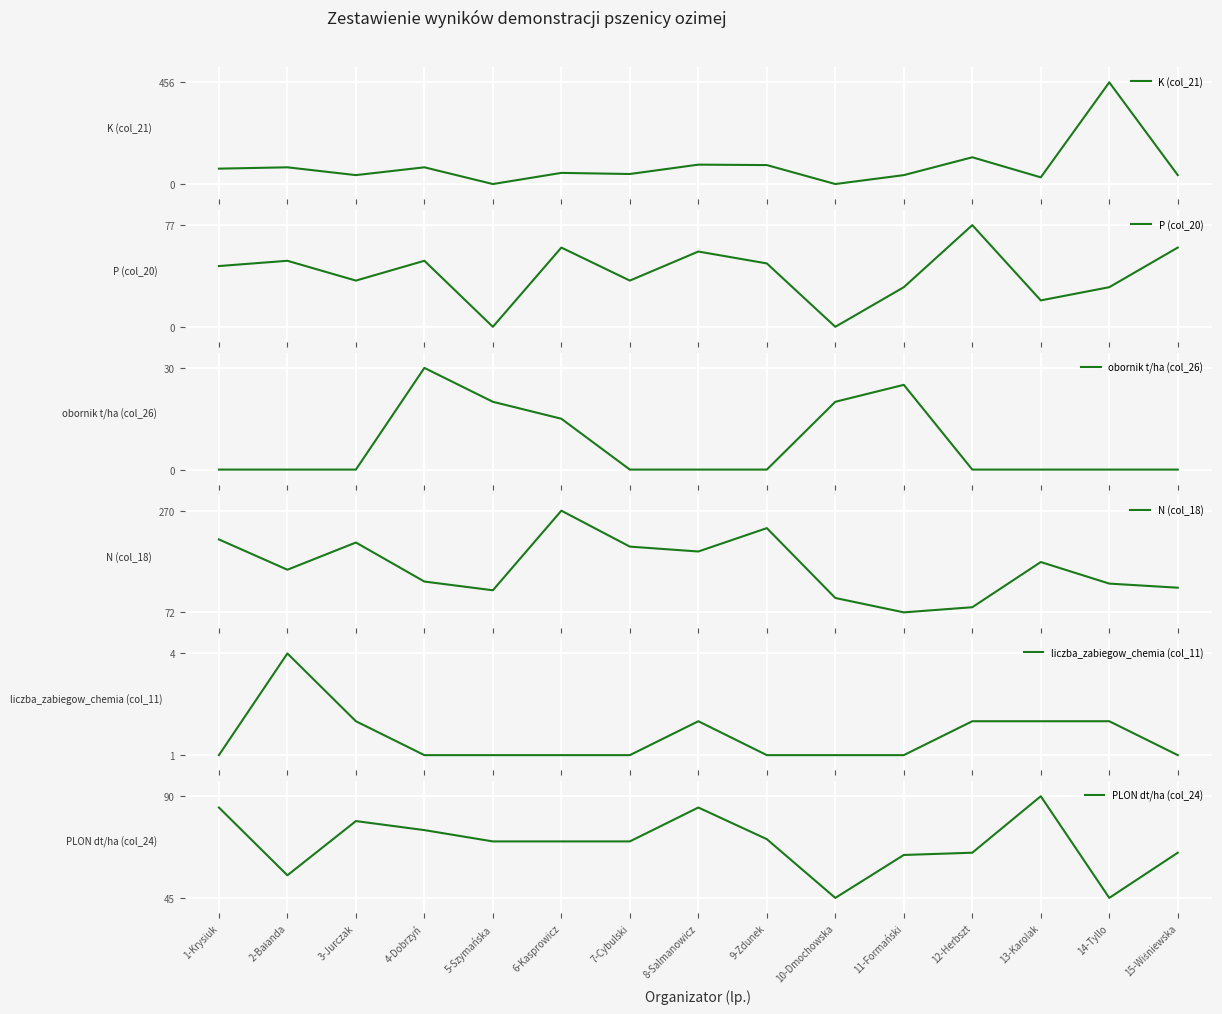

Which category has the highest value across all series?

14-Tyllo